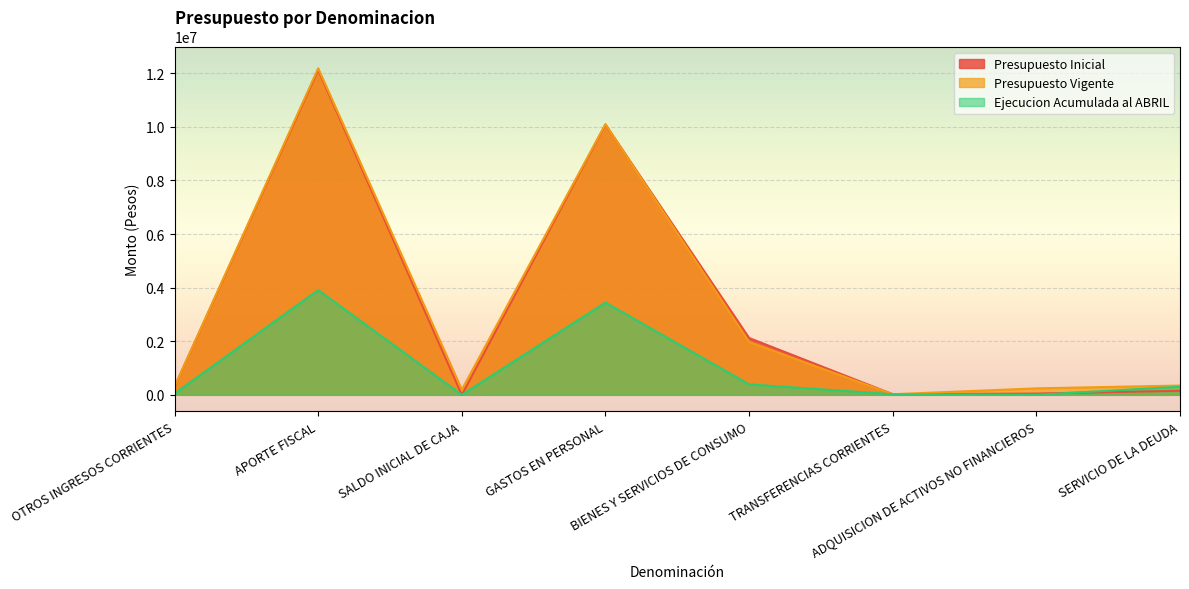

What is the maximum value shown in the chart?

12187304